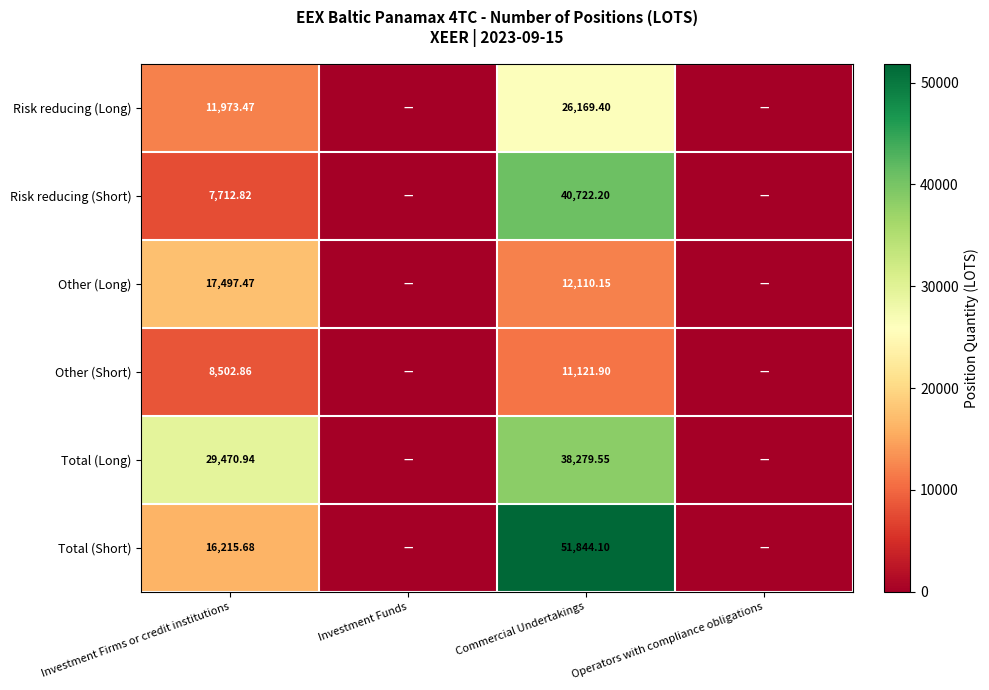

At Investment Firms or credit institutions, list the series in order from largest to smallest.

Total (Long), Other (Long), Total (Short), Risk reducing (Long), Other (Short), Risk reducing (Short)